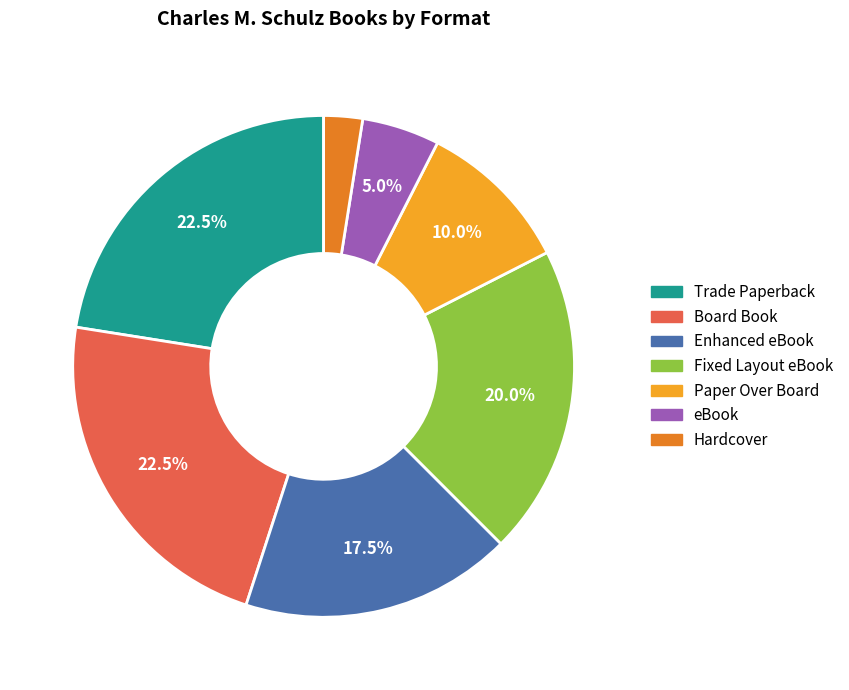

Does Hardcover account for over 50% of the chart?

No